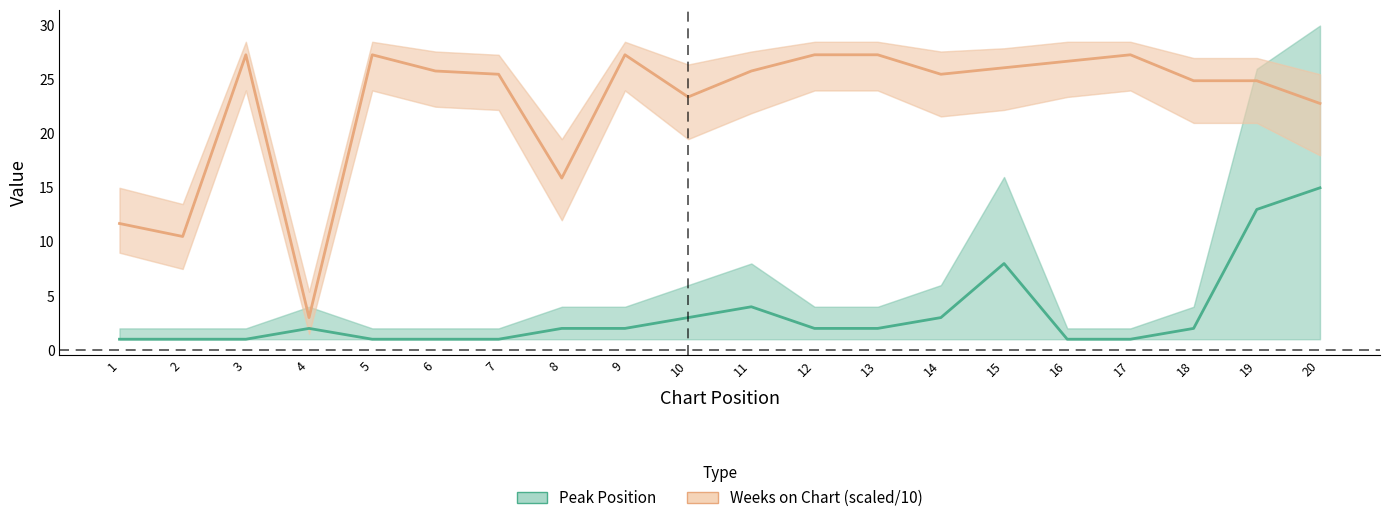

How many interior local valleys does the Weeks on Chart (scaled) series have?

5